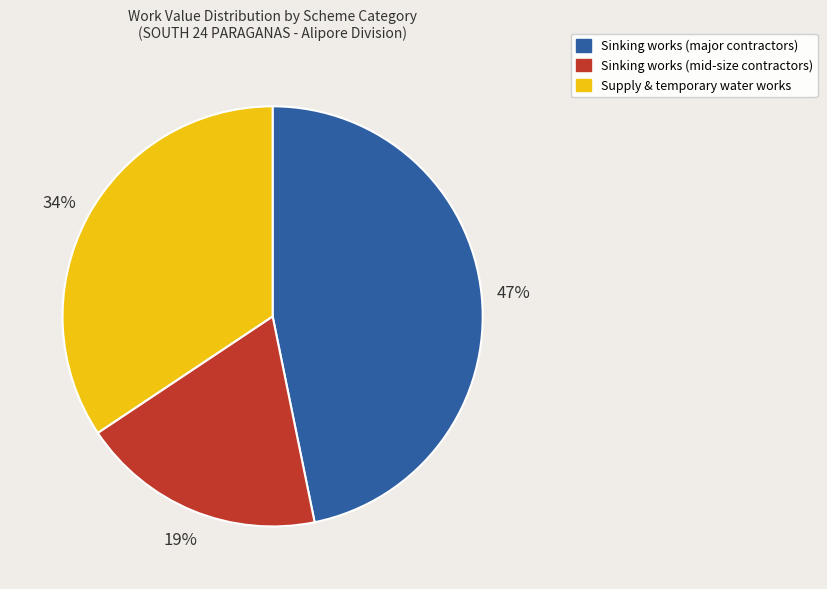

How many slices are in this pie chart?

3